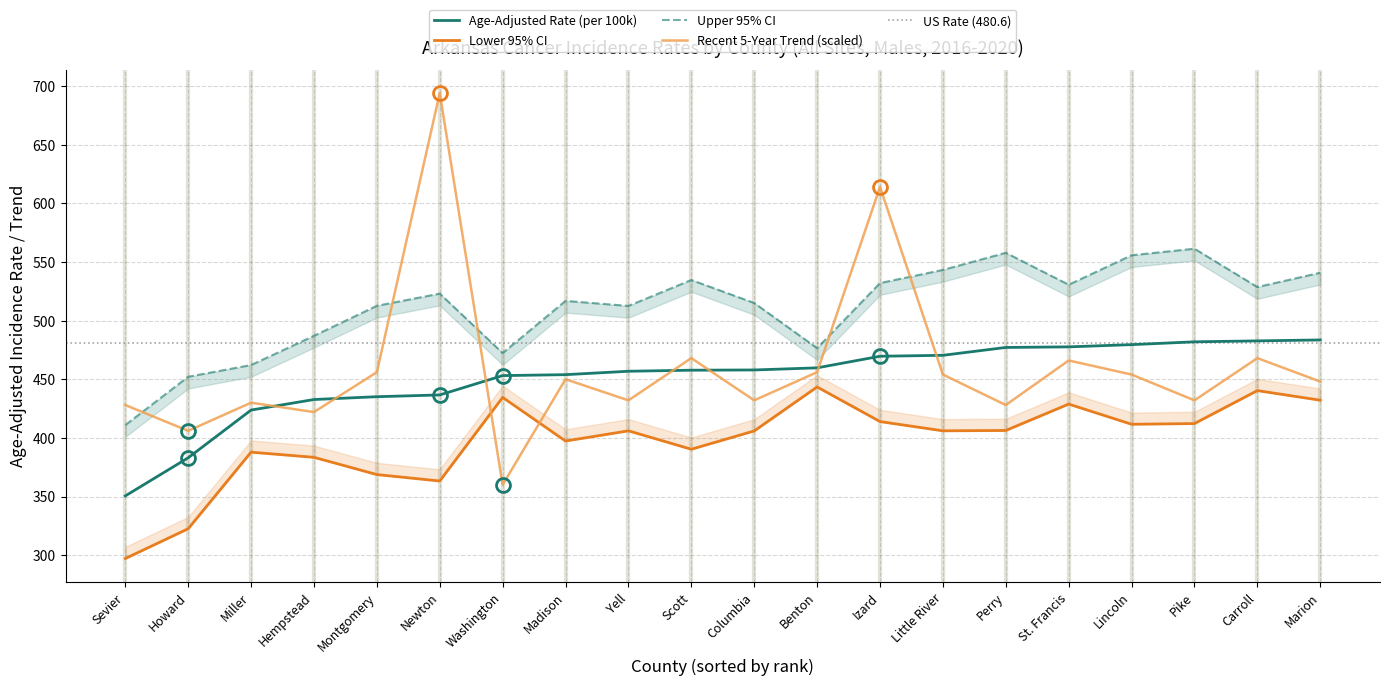

In Lower 95% CI, how many points are lower than both neighbors (excluding endpoints)?

5